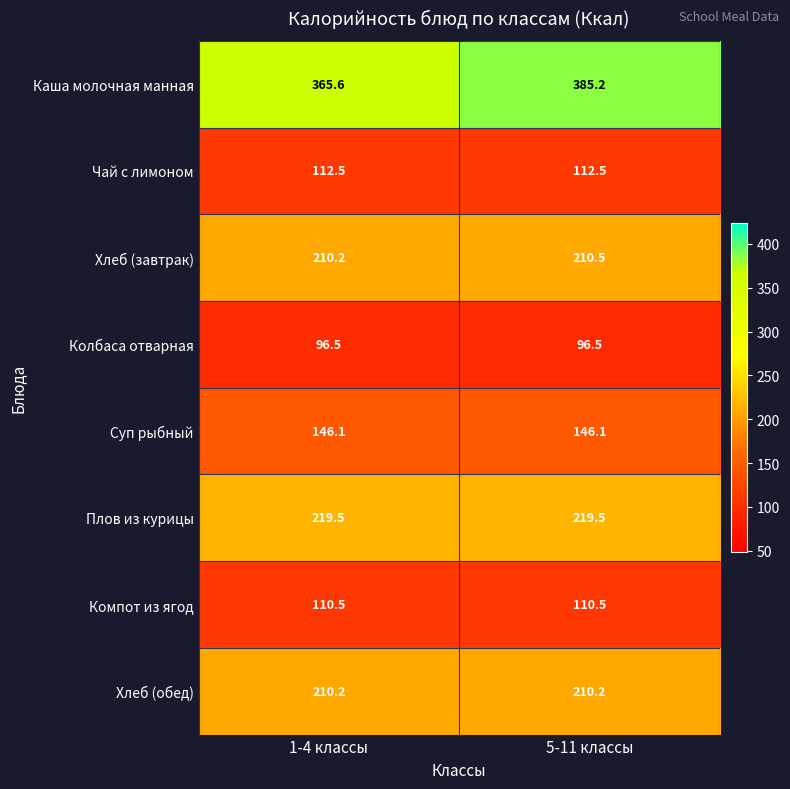

Between 1-4 классы and 5-11 классы, which series saw the biggest shift?

Каша молочная манная